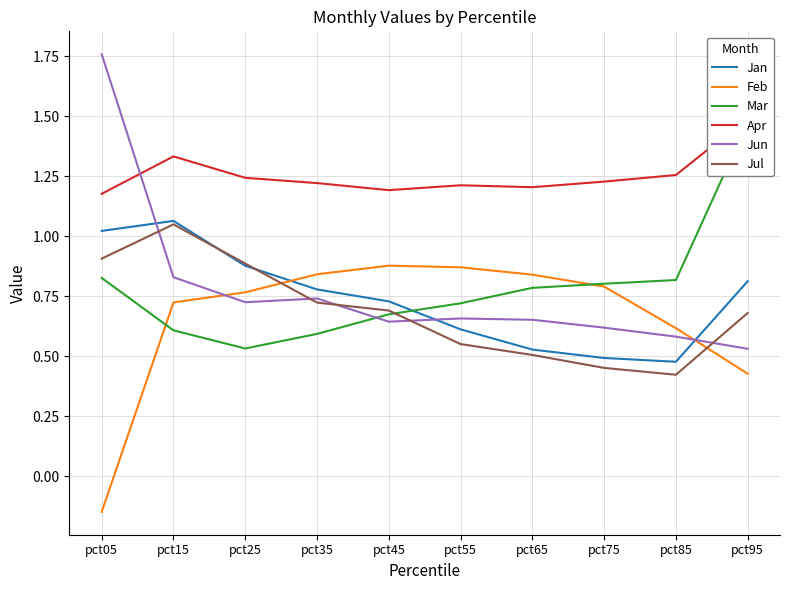

In Jun, how many points are higher than both neighbors (excluding endpoints)?

2